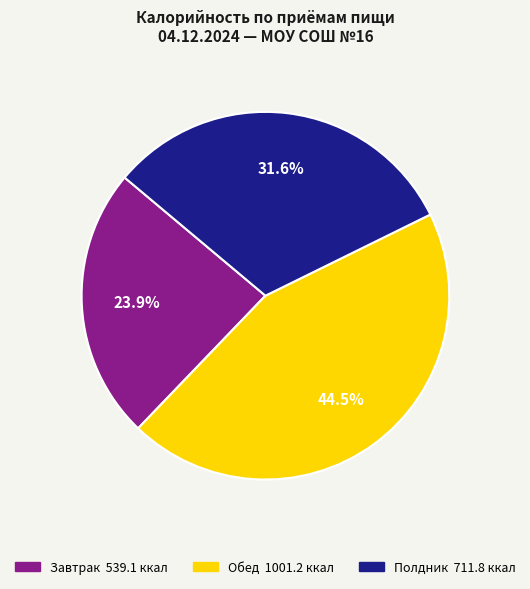

Count the number of slices in the pie.

3